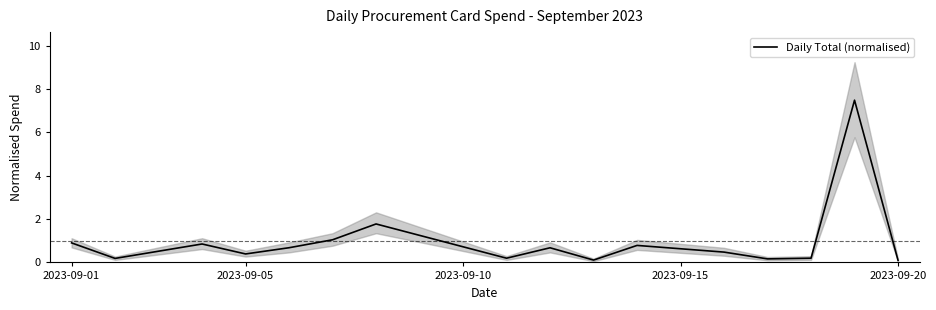

True or false: there are more than 1 points higher than both neighbors.

True